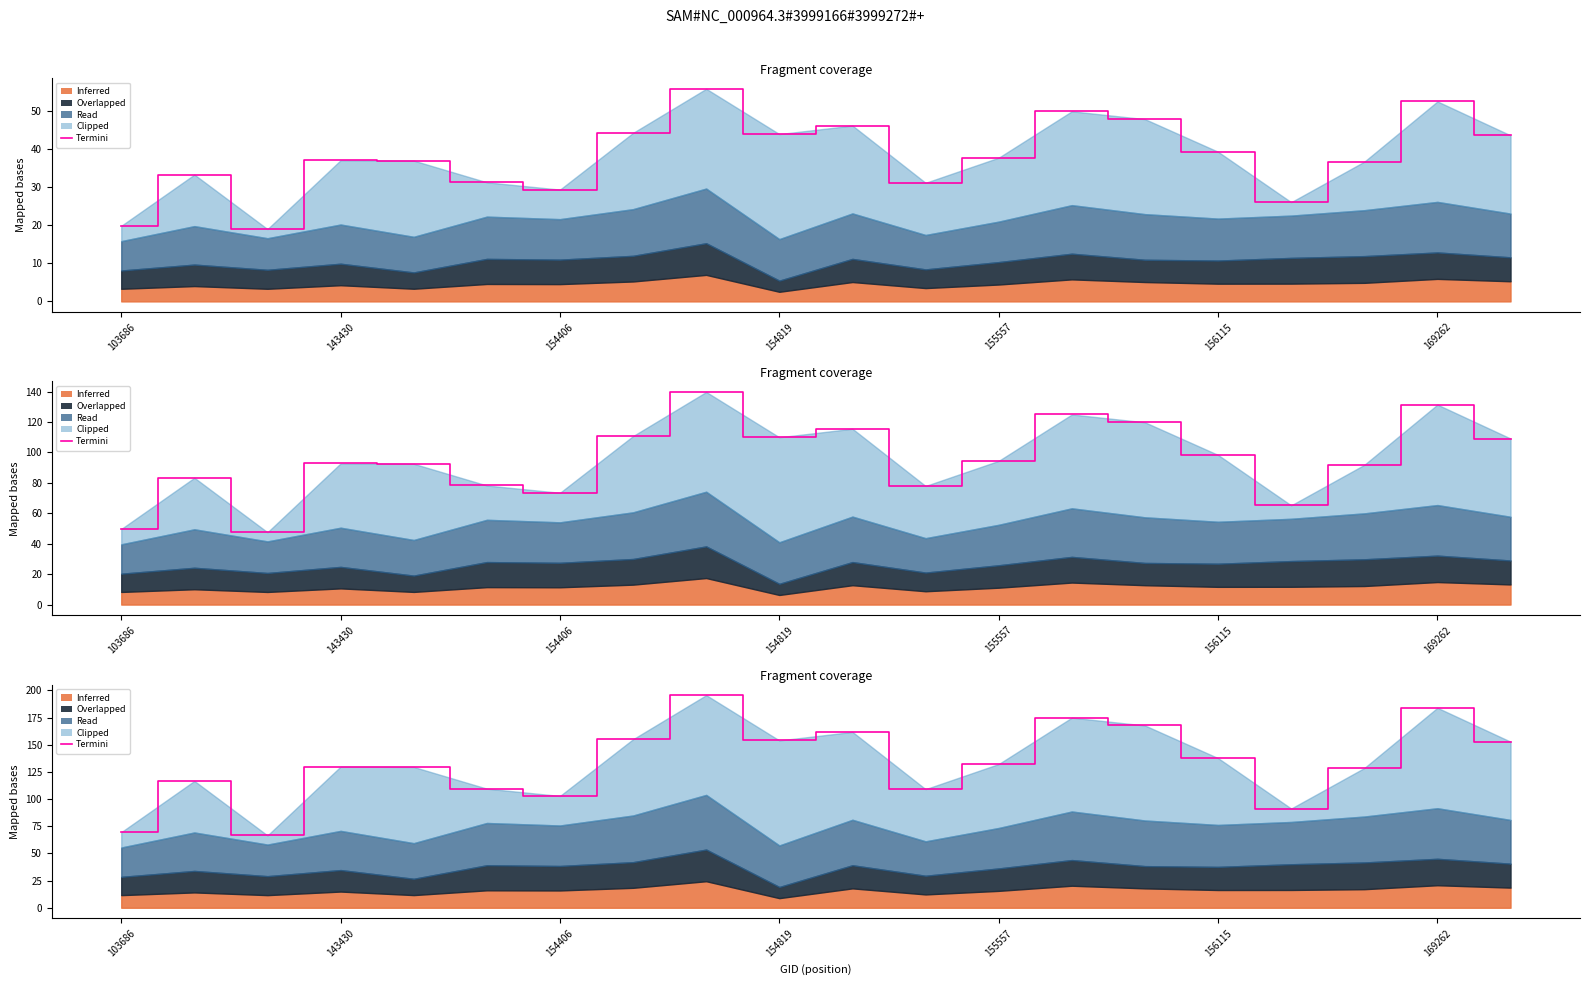

What is the difference between the second highest and minimum values?

117.4